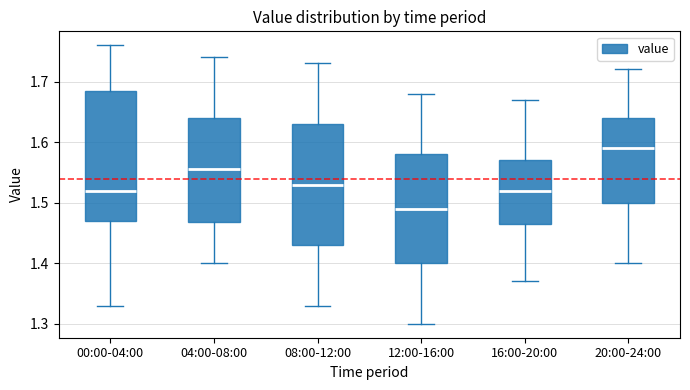

Reading left to right, transcribe this box plot: for each box, give where its median line is, the range the box spans, and where its two whiskers end, as read against the y-axis. The values are not printed on the chart, so give them approximately, as read against the axis.

00:00-04:00: median 1.52, box 1.47 to 1.69, whiskers 1.33 to 1.76
04:00-08:00: median 1.56, box 1.47 to 1.64, whiskers 1.40 to 1.74
08:00-12:00: median 1.53, box 1.43 to 1.63, whiskers 1.33 to 1.73
12:00-16:00: median 1.49, box 1.40 to 1.58, whiskers 1.30 to 1.68
16:00-20:00: median 1.52, box 1.47 to 1.57, whiskers 1.37 to 1.67
20:00-24:00: median 1.59, box 1.50 to 1.64, whiskers 1.40 to 1.72